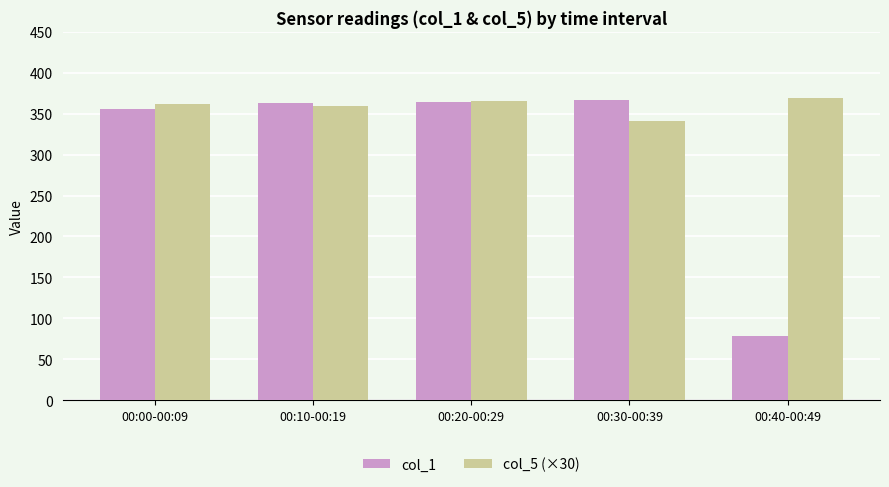

The col_1 series shows 226.1 at 00:00-00:09. True or false?

False